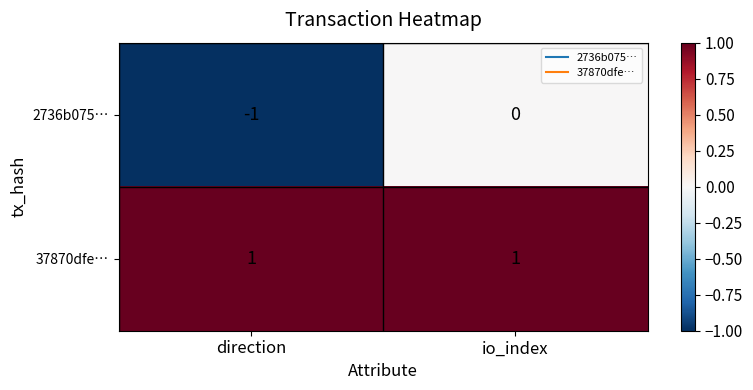

Is it true that 2736b075… equals -1 at direction?

True